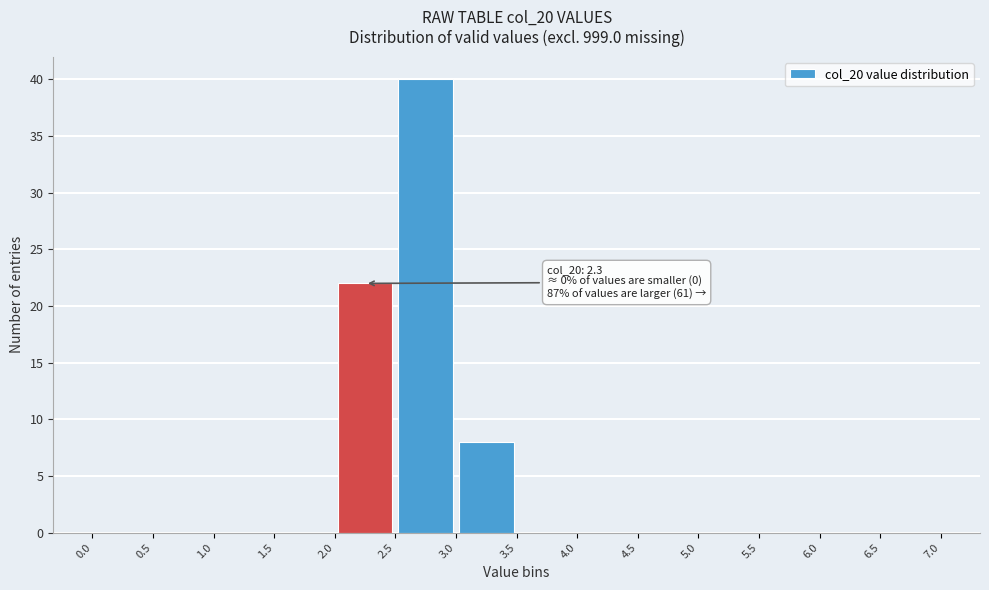

Which range on the x-axis has the tallest bar?

2.5 to 3.0